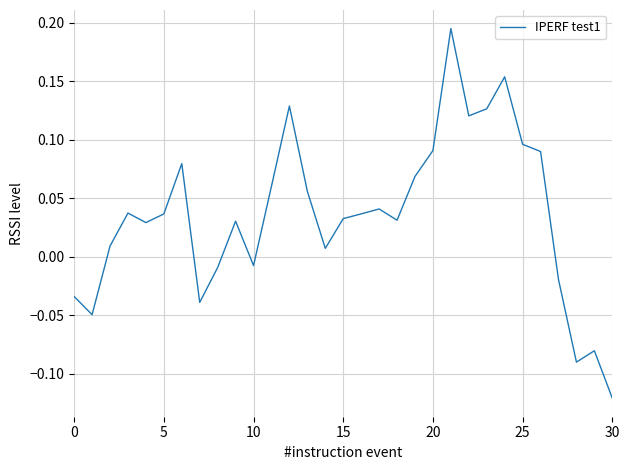

What is the difference between the maximum and minimum values?

0.3